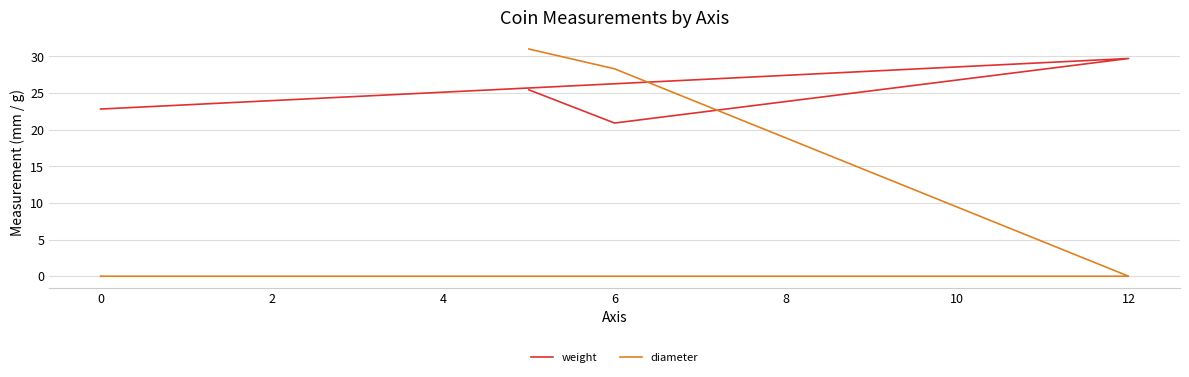

Is it true that diameter equals 42.9 at 4?

False